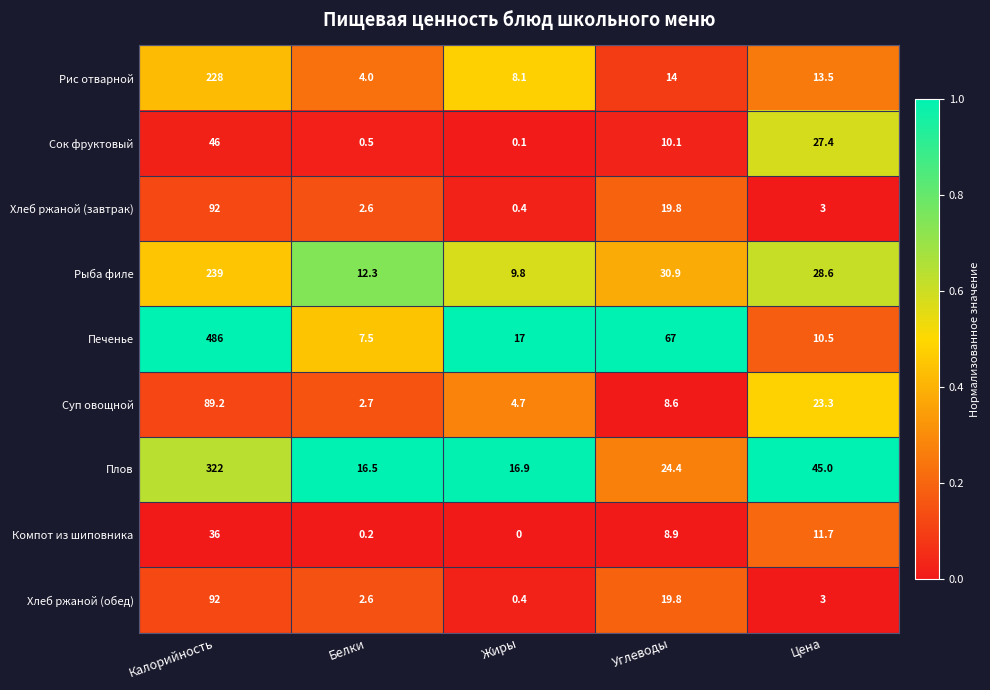

What is the difference between the maximum and second lowest values in the Печенье series?

475.5